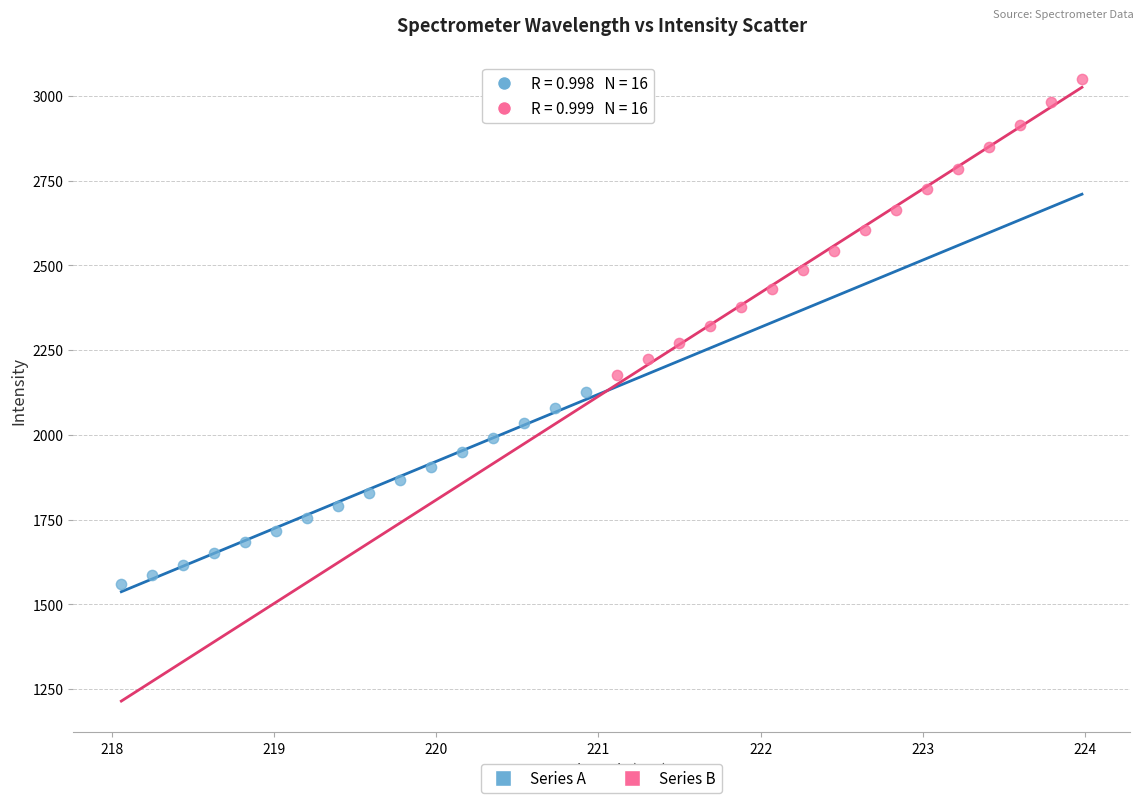

What are all the series names shown in the legend?

Series A, Series B